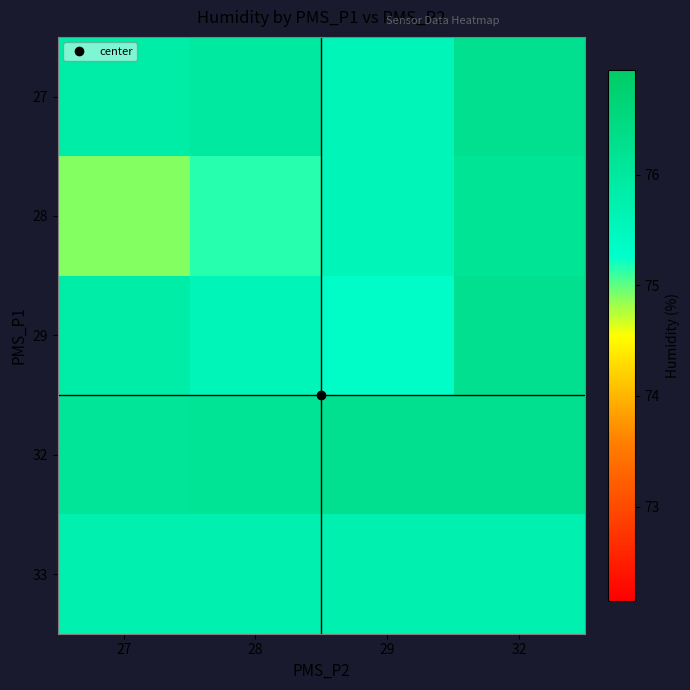

Reading left to right, extract all data points from this chart.

27: 27=75.8	28=76.0	29=75.6	32=76.3
28: 27=74.9	28=75.2	29=75.6	32=76.1
29: 27=75.8	28=75.6	29=75.3	32=76.3
32: 27=76.1	28=76.1	29=76.3	32=76.3
33: 27=75.7	28=75.7	29=75.7	32=75.7